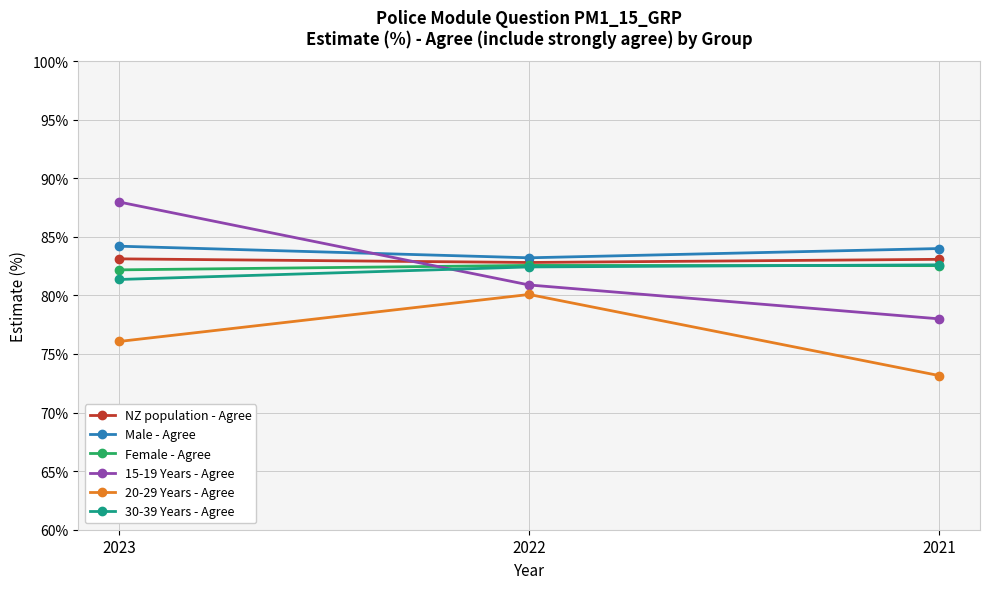

What is the value of the NZ population - Agree point at the 1st from the left?

83.1